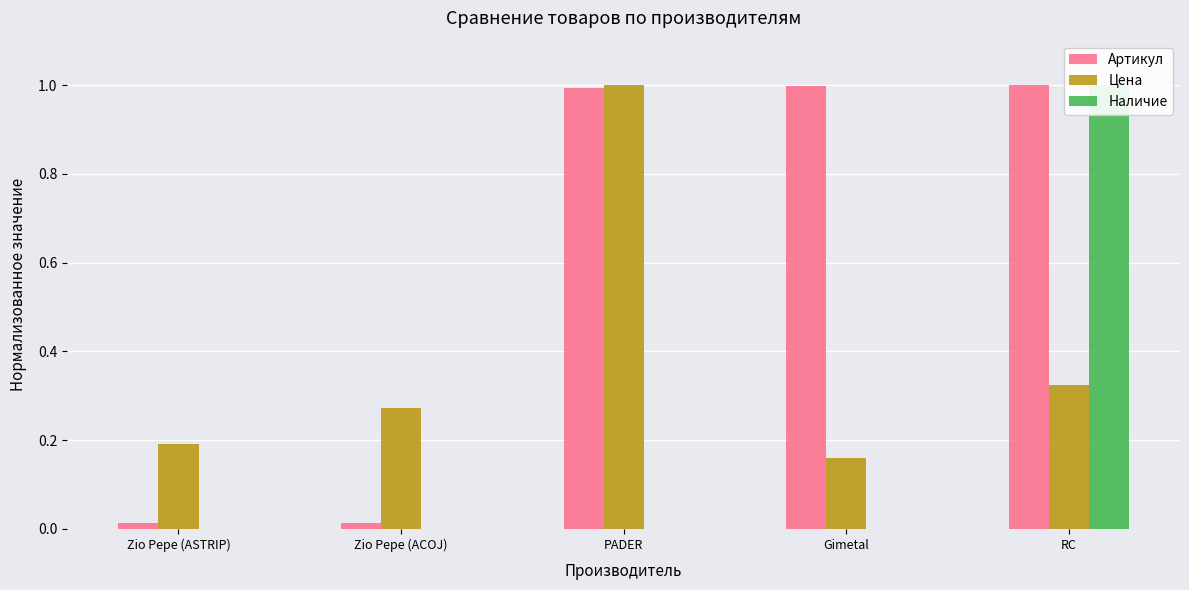

Which series has the largest total across all categories?

Артикул